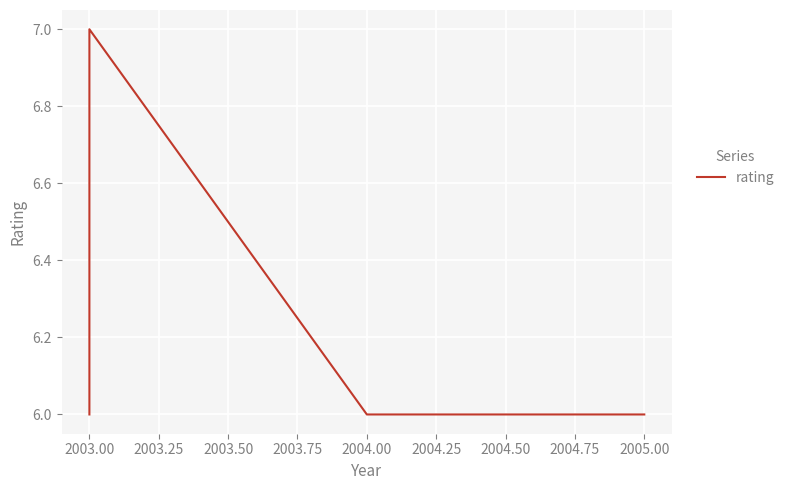

What is the value of the 4th point from the left?

6